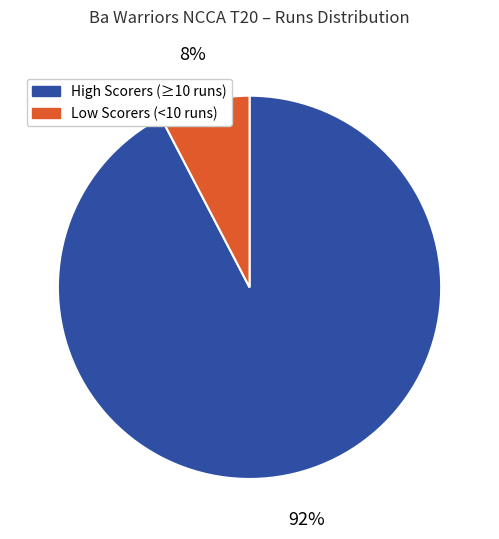

Which category has the smallest portion of the pie?

Low Scorers (<10 runs)